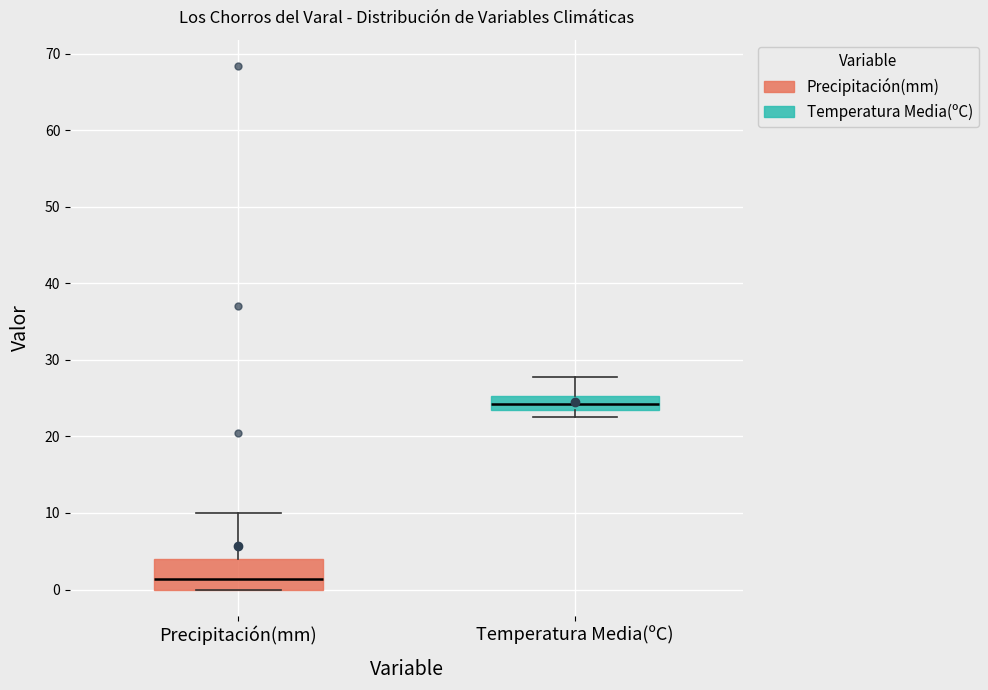

Reading left to right, read every box against the y-axis: the position of its median line, the range the box covers, and the ends of its whiskers. The values are not printed on the chart, so give them approximately, as read against the axis.

Precipitación(mm): median 1, box 0 to 4, whiskers 0 to 10
Temperatura Media(ºC): median 24 (inside the box), box 24 to 25, whiskers 23 to 28